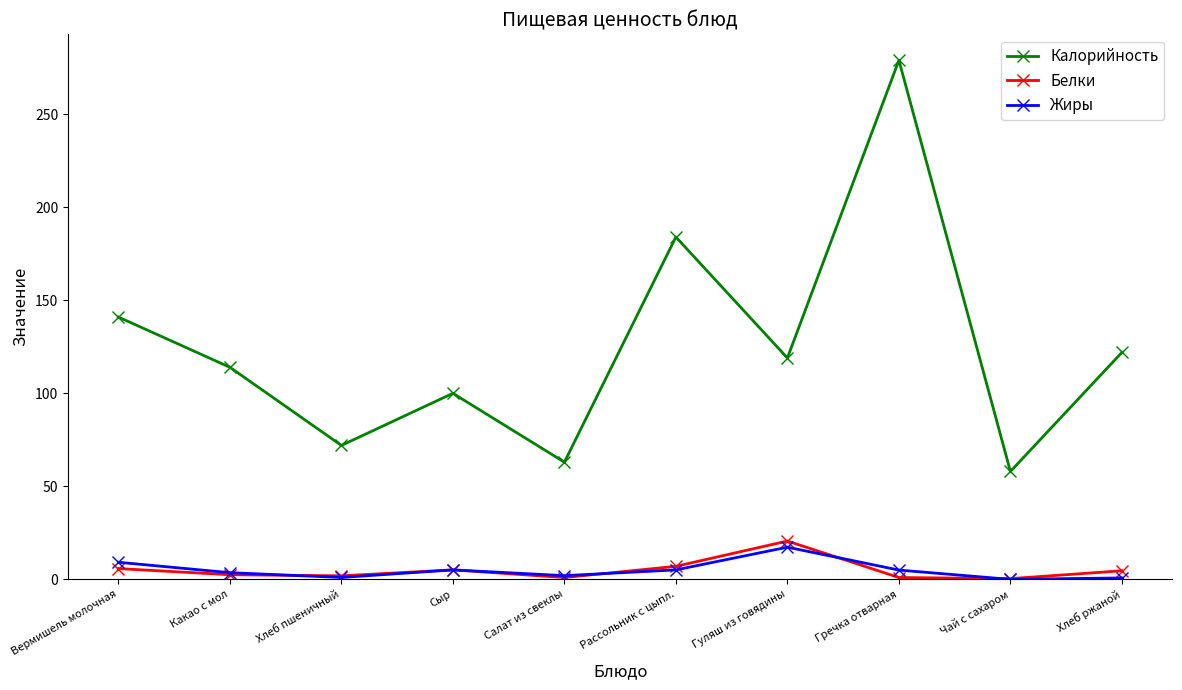

Which series changed the most between Хлеб пшеничный and Рассольник с цыпл.?

Калорийность